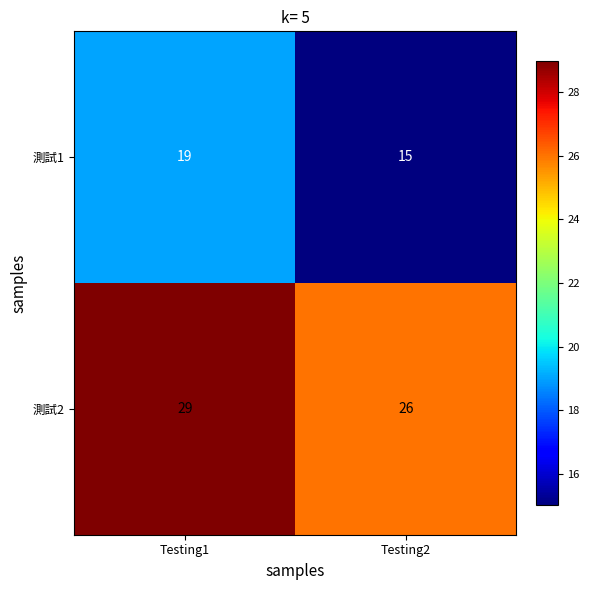

What is the spread (max minus min) of values at Testing1?

10